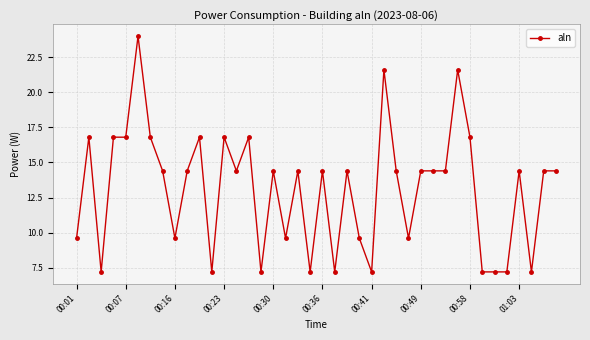

What is the smallest value displayed?

7.2